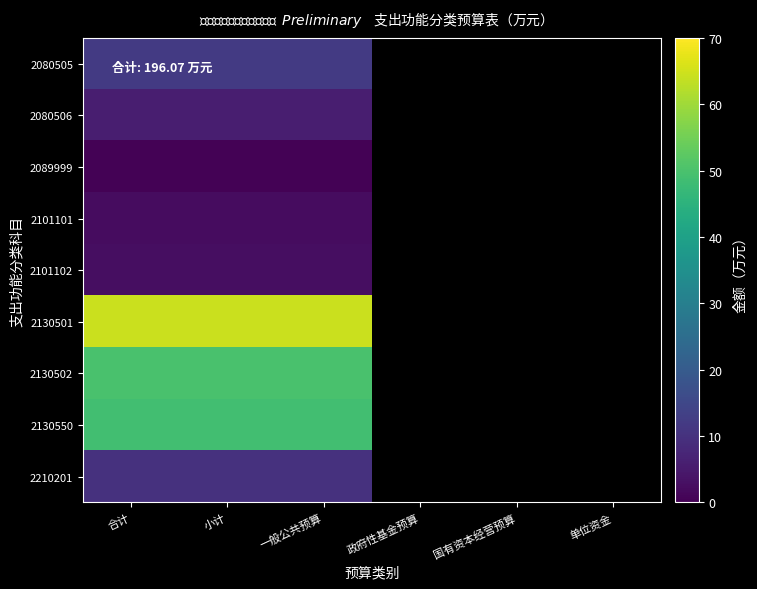

What is the minimum value for 2089999?

0.3